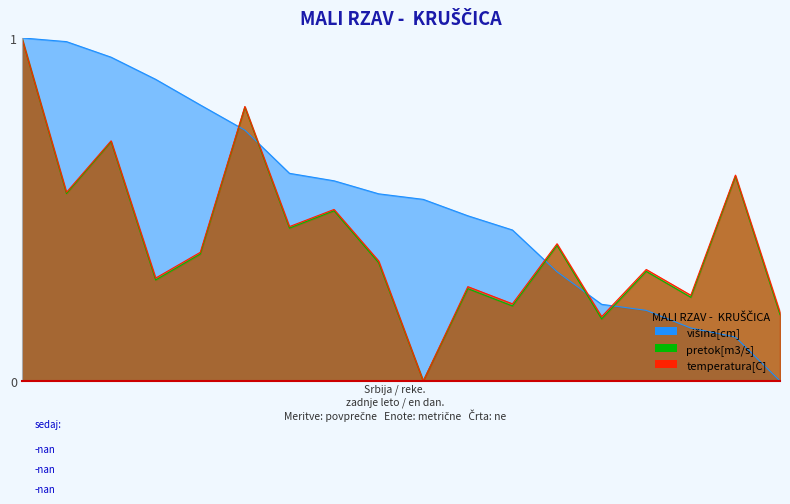

At which category is the sum across all series the highest?

1